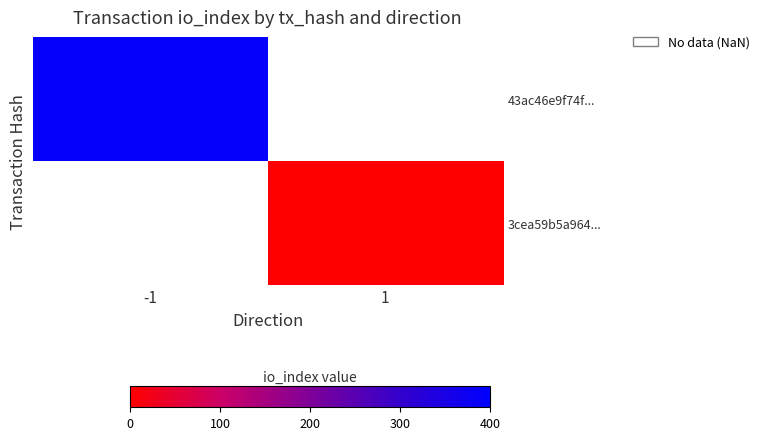

Which has a higher value, 1 or -1?

-1